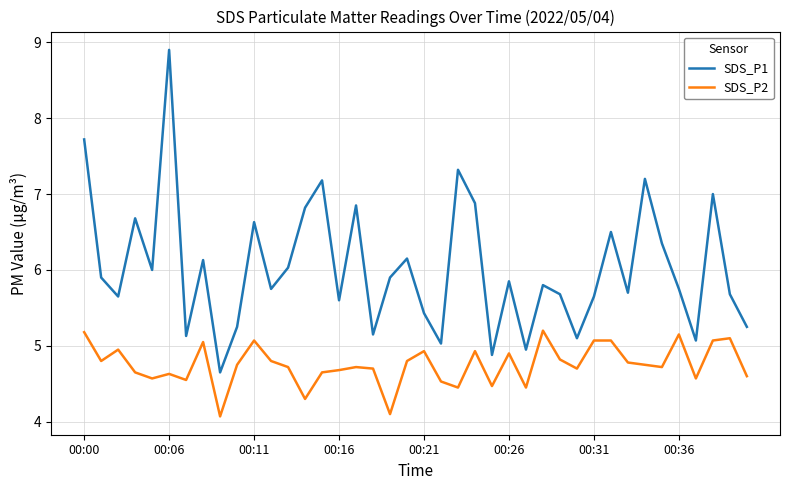

List the series in order of their overall mean, highest first.

SDS_P1, SDS_P2